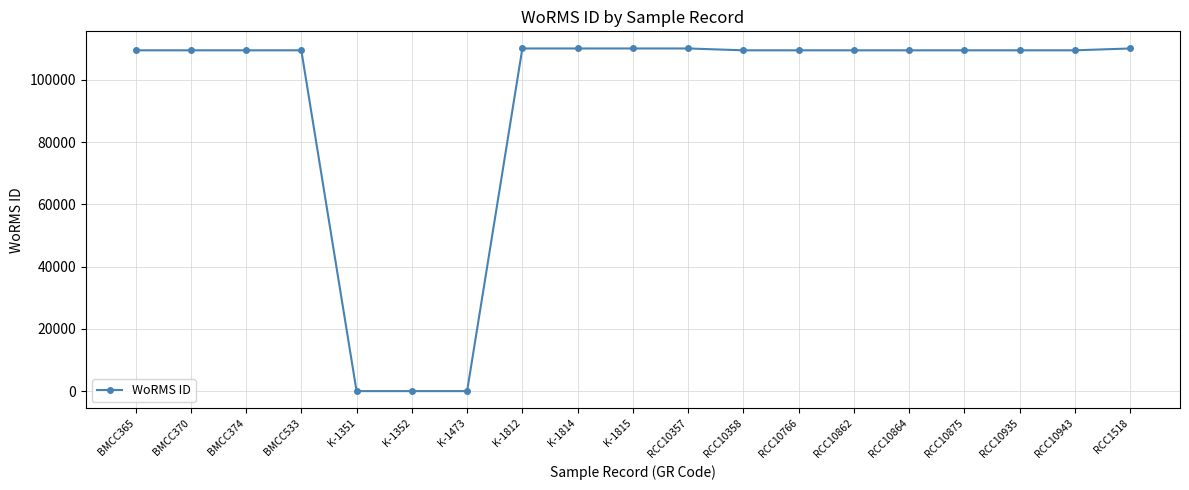

True or false: the data shows 69197 at K-1815.

False